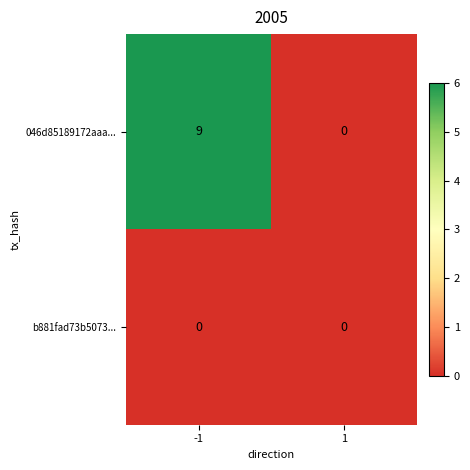

How many positive values does the 046d85189172aaa... series have?

1